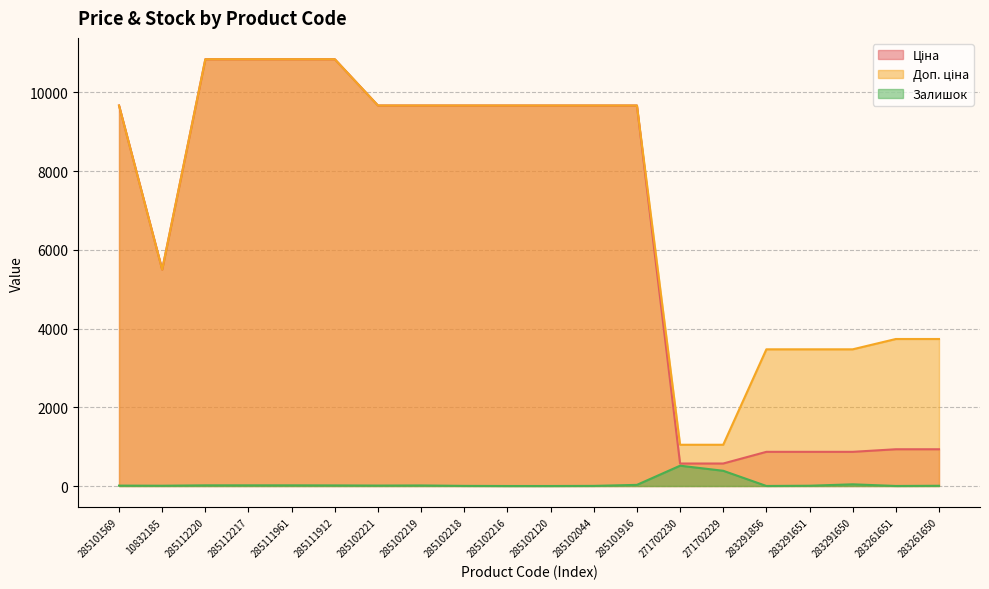

The Ціна series shows 9664.7 at 285102218. True or false?

True